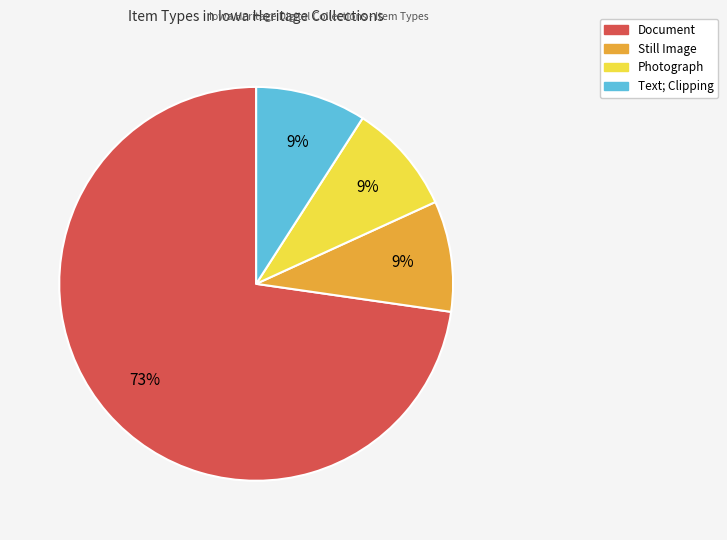

Is the sum of Text; Clipping and Photograph greater than half?

No